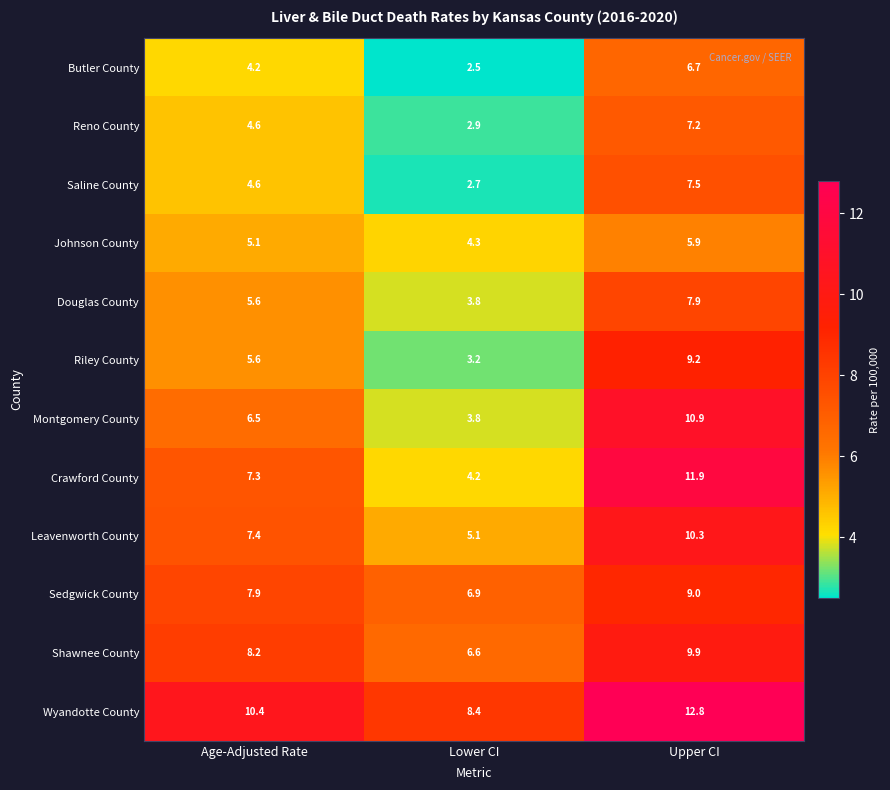

Which series has the largest range (max minus min)?

Crawford County